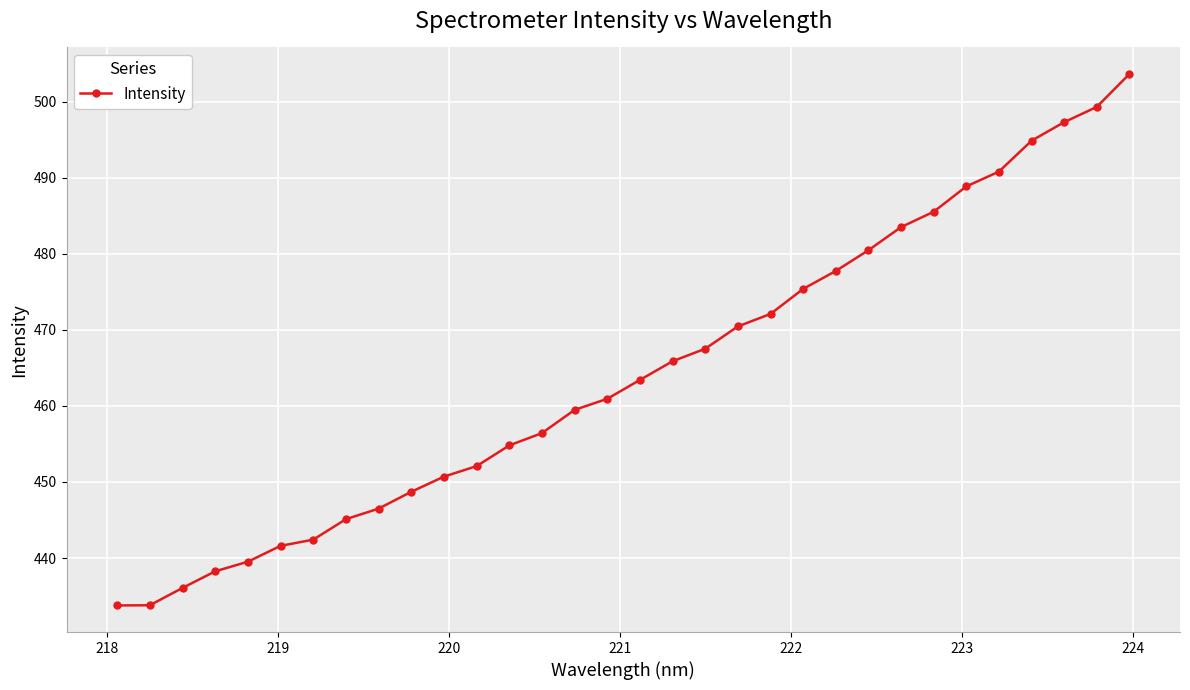

What is the value of the 19th point from the left?

467.5